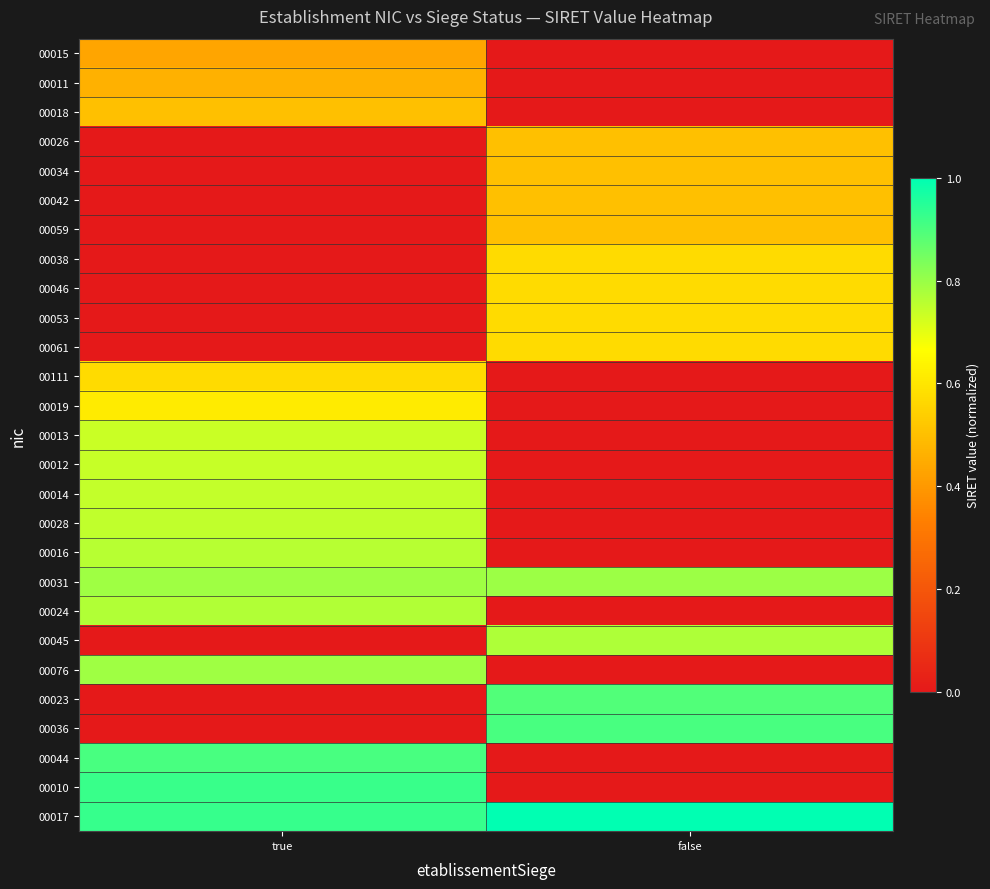

How many categories are shown in the chart?

2